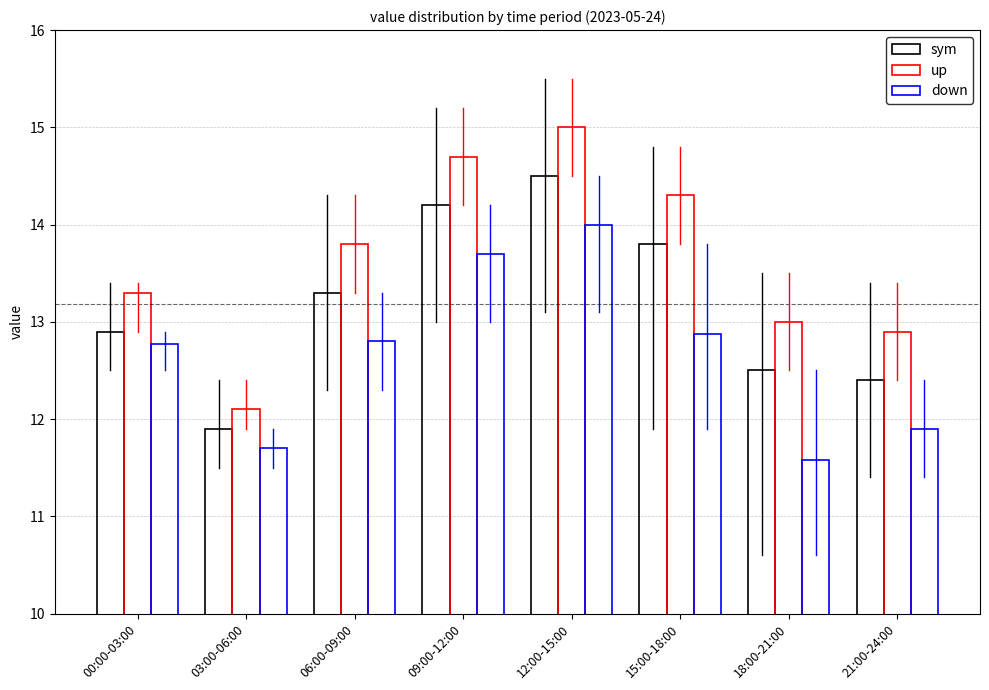

Reading left to right, extract all data points from this chart.

sym: 12.9	11.9	13.3	14.2	14.5	13.8	12.5	12.4
up: 13.3	12.1	13.8	14.7	15.0	14.3	13.0	12.9
down: 12.8	11.7	12.8	13.7	14.0	12.9	11.6	11.9